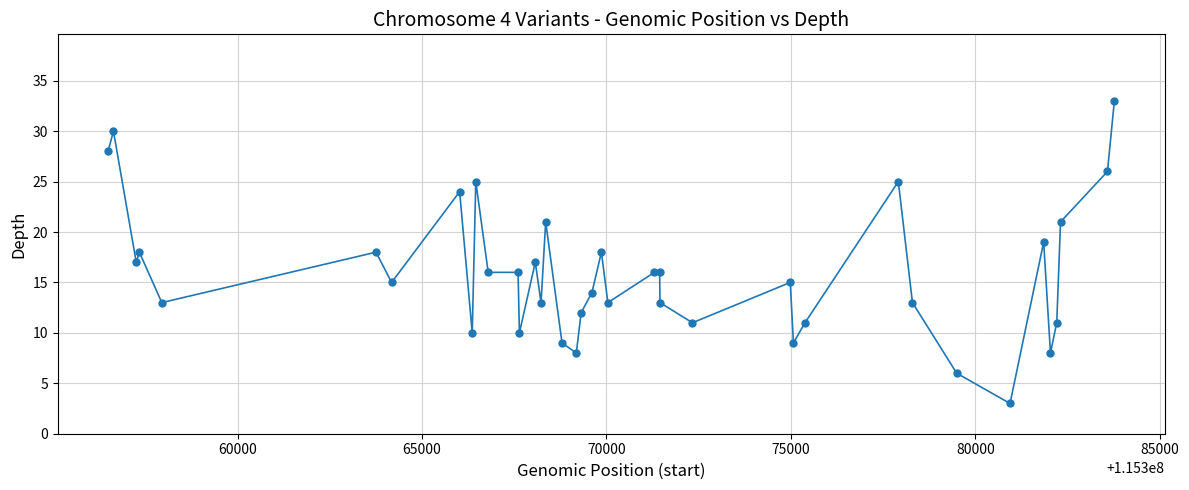

What is the maximum value shown in the chart?

33